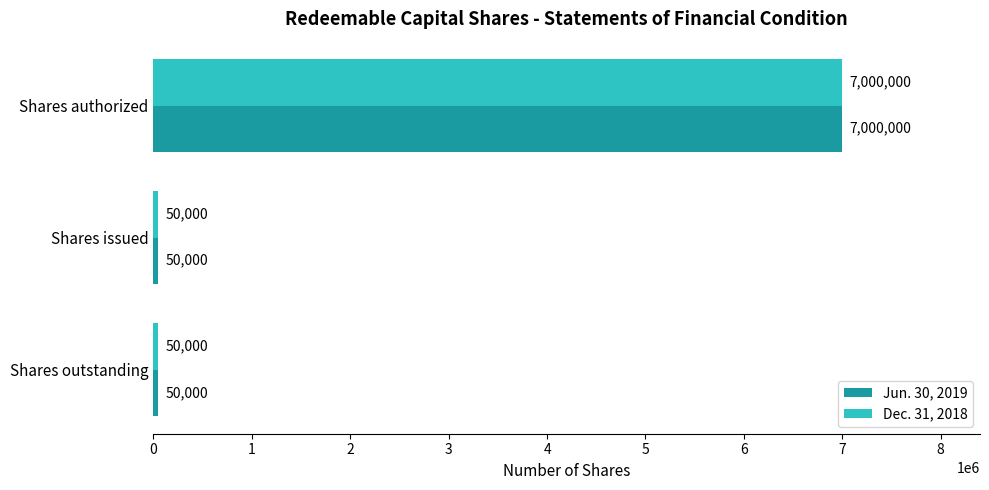

What is the minimum value shown in the chart?

50000